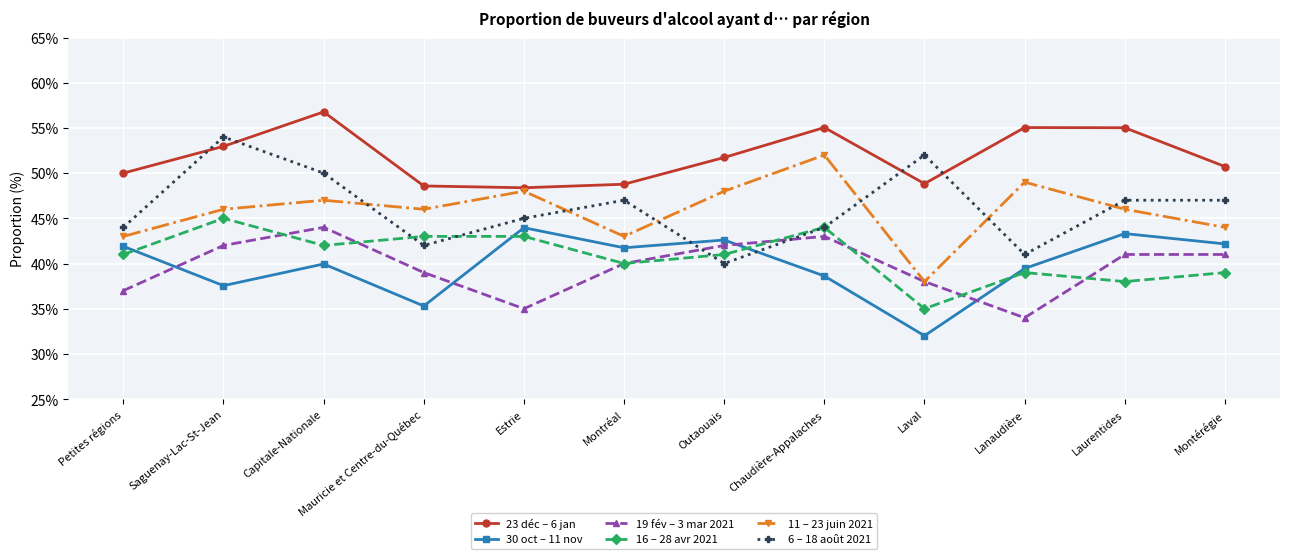

What is the difference between the second highest and minimum values in the 11 – 23 juin 2021 series?

11.0